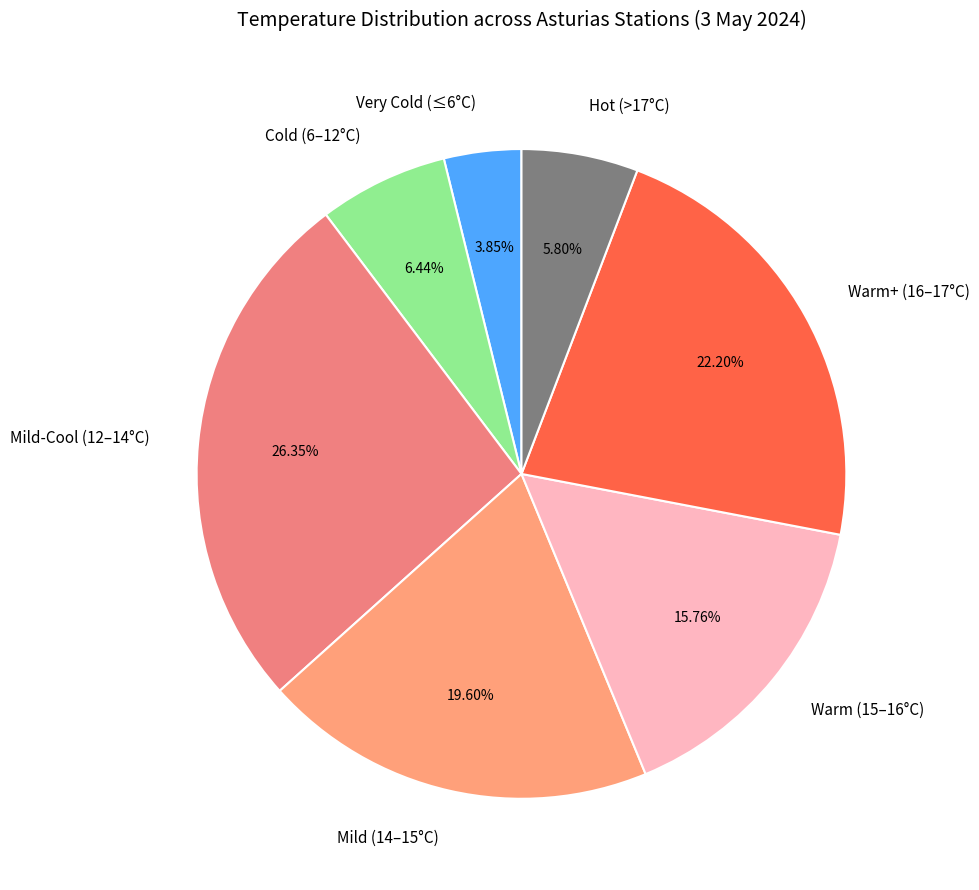

Which has a higher value, Cold (6–12°C) or Mild (14–15°C)?

Mild (14–15°C)